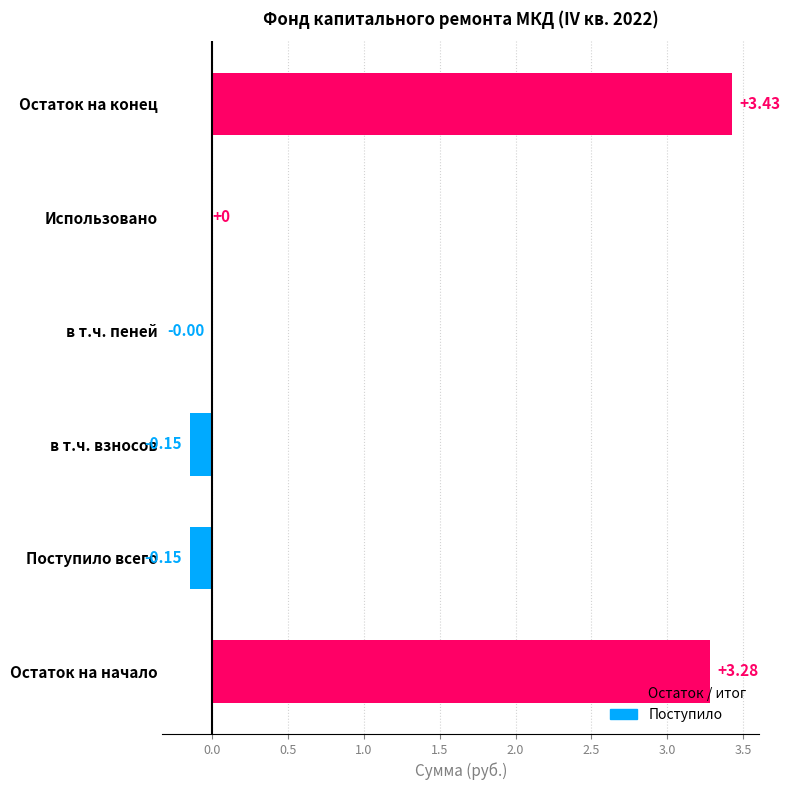

What is the change in value from Остаток на начало to Поступило всего?

-3.4